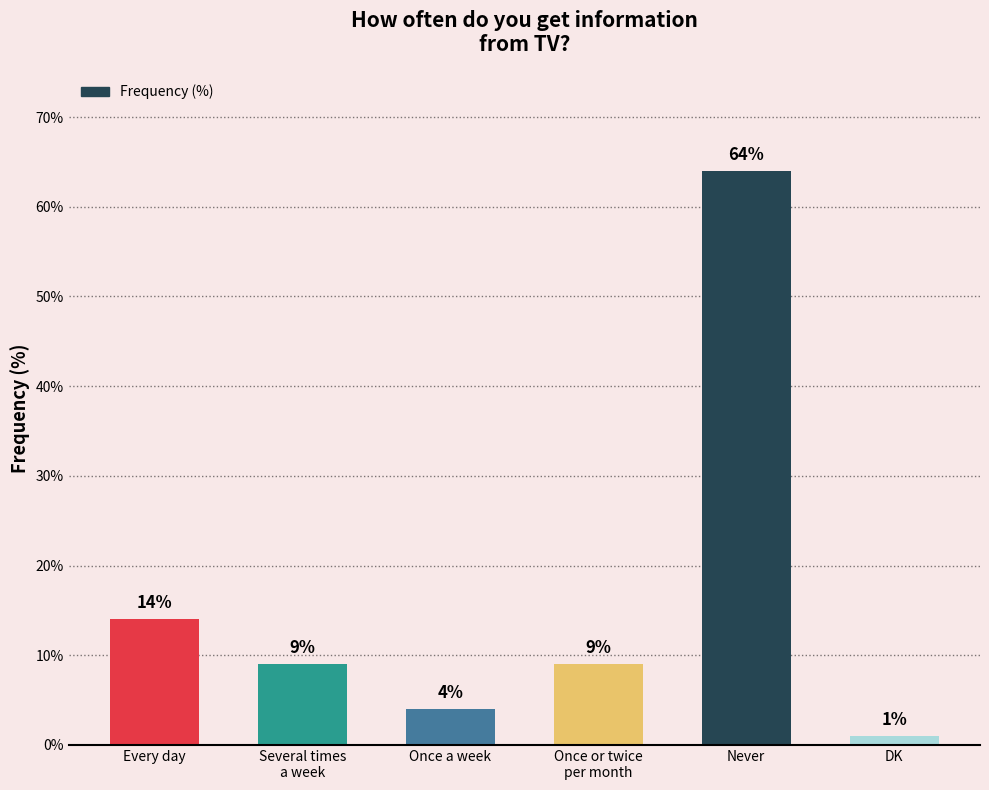

What is the approximate value at Never, to the nearest 5?

65